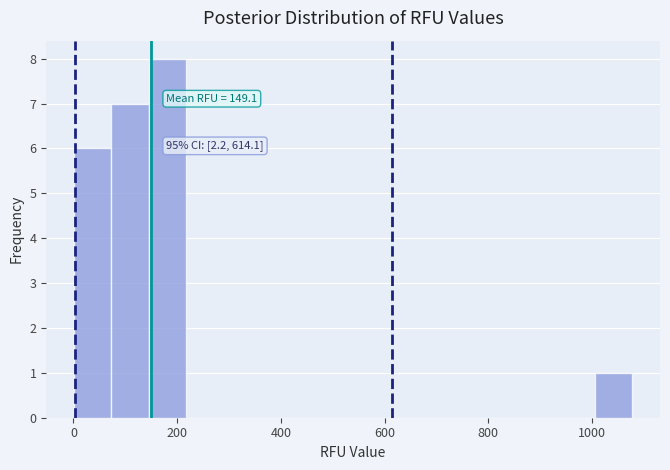

Around what value on the x-axis is the tallest bar? Give the approximate position of its centre, as read against the axis.

180